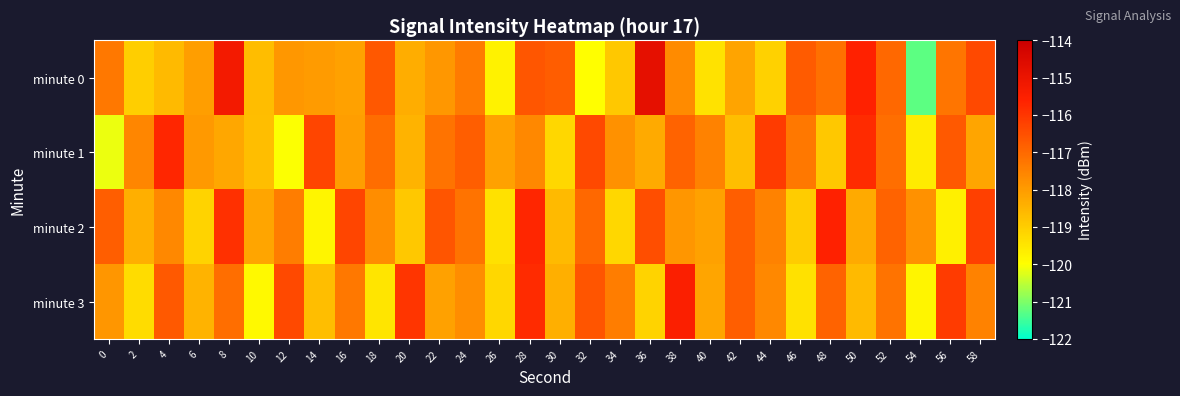

List the series in order of their peak value, highest first.

minute 0, minute 3, minute 2, minute 1